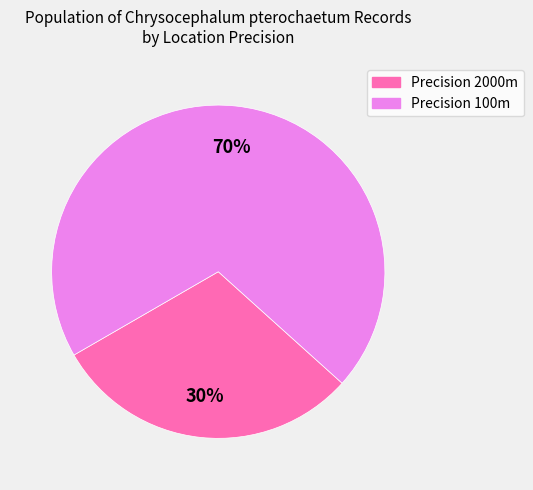

Which has a higher value, Precision 2000m or Precision 100m?

Precision 100m